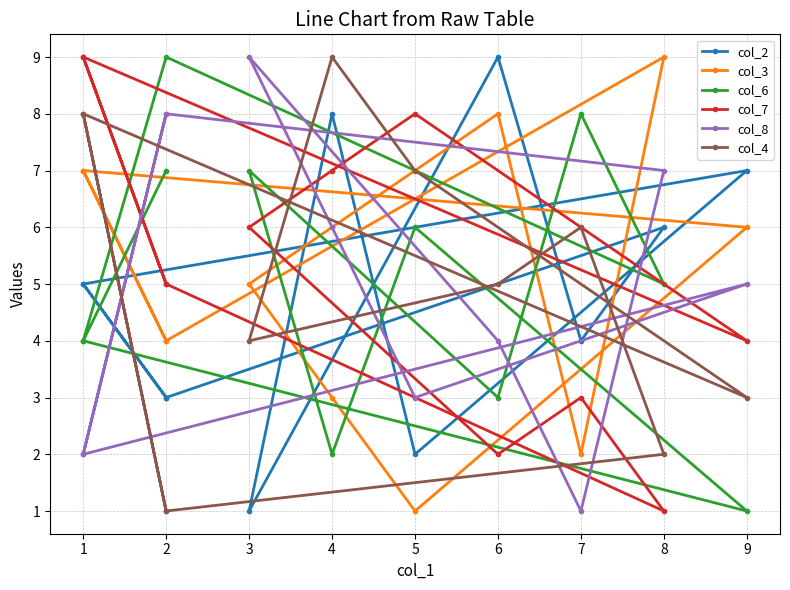

Which series changed the most between 1 and 10?

col_2